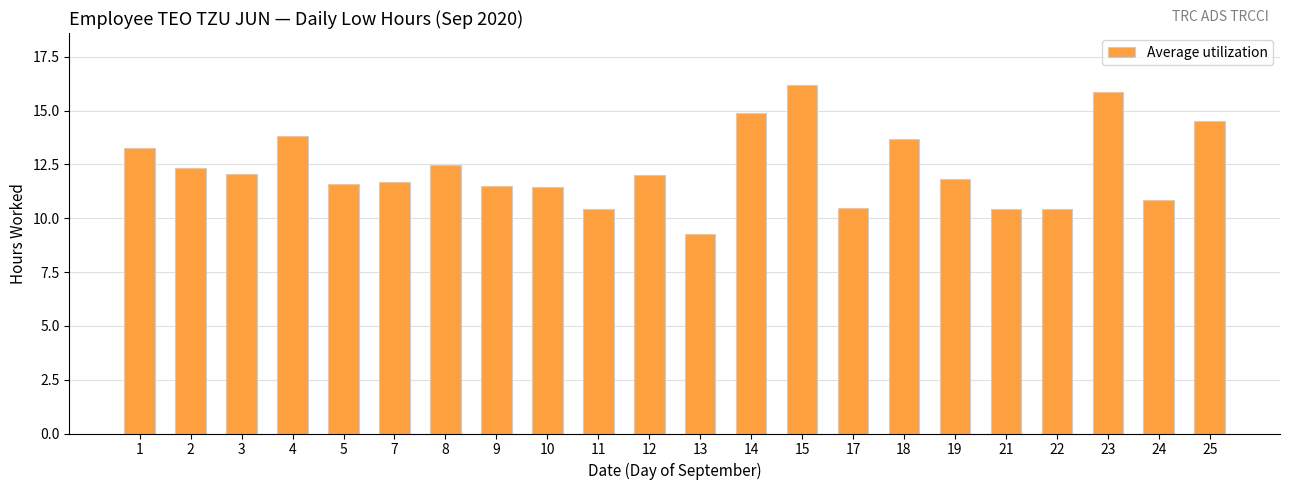

True or false: the data shows 20.4 at 9.

False